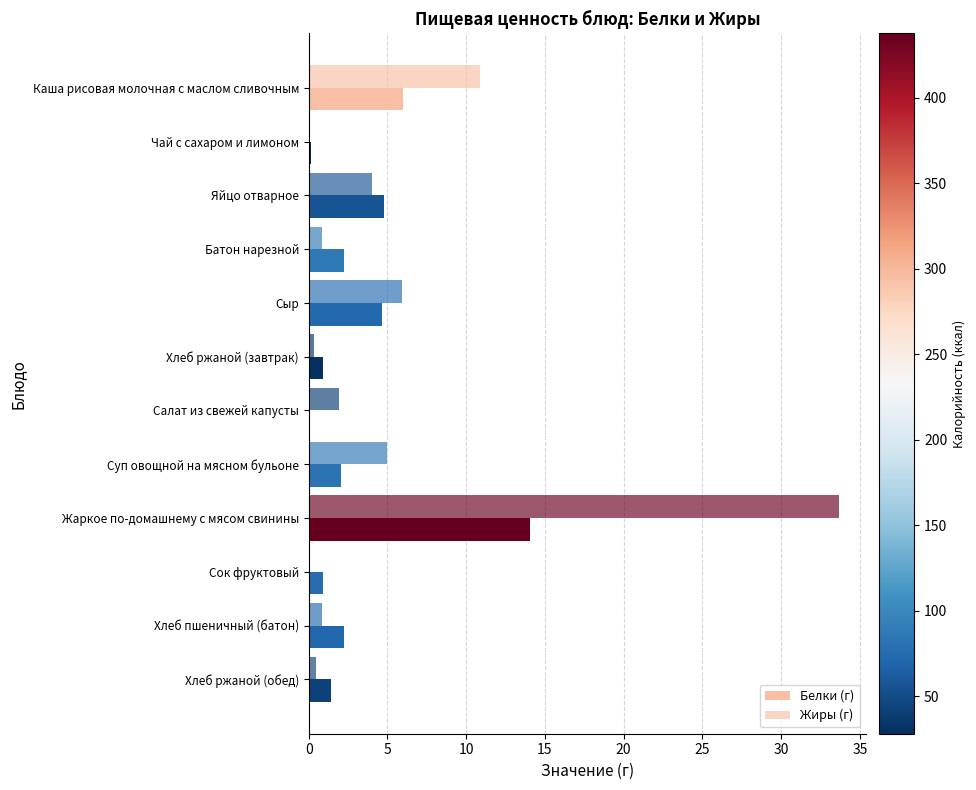

How many series are shown in this chart?

2